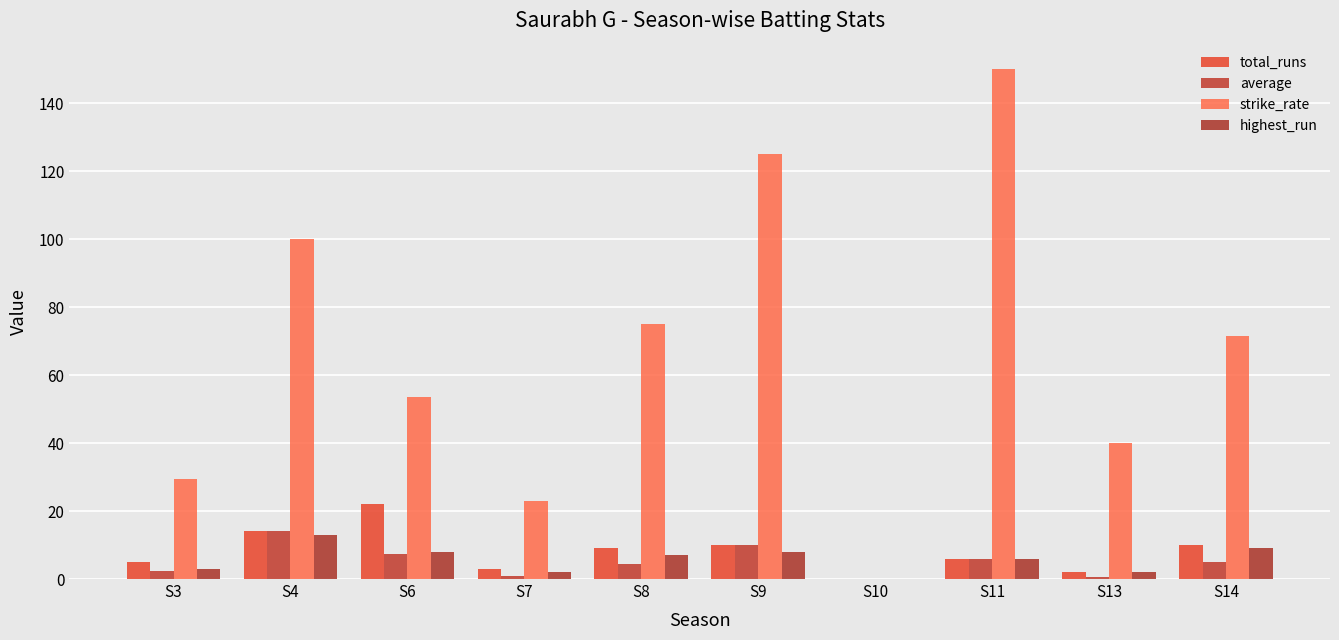

Are the bars horizontal?

No